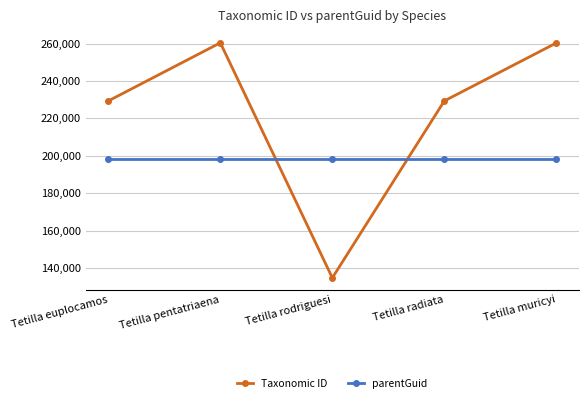

Where does the Taxonomic ID series first go above 229313?

Tetilla pentatriaena